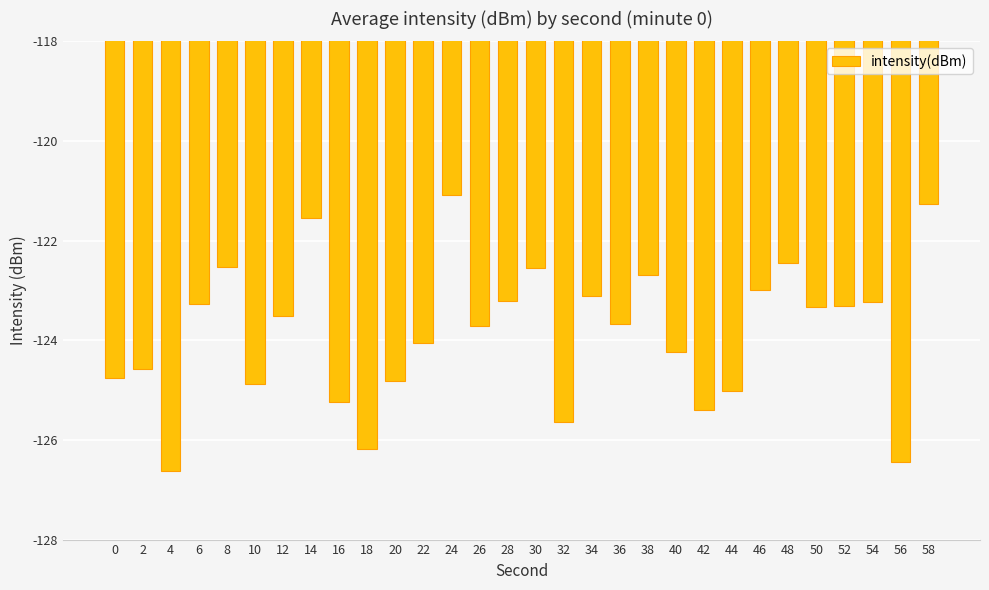

What is the change in value from 10 to 26?

+1.2